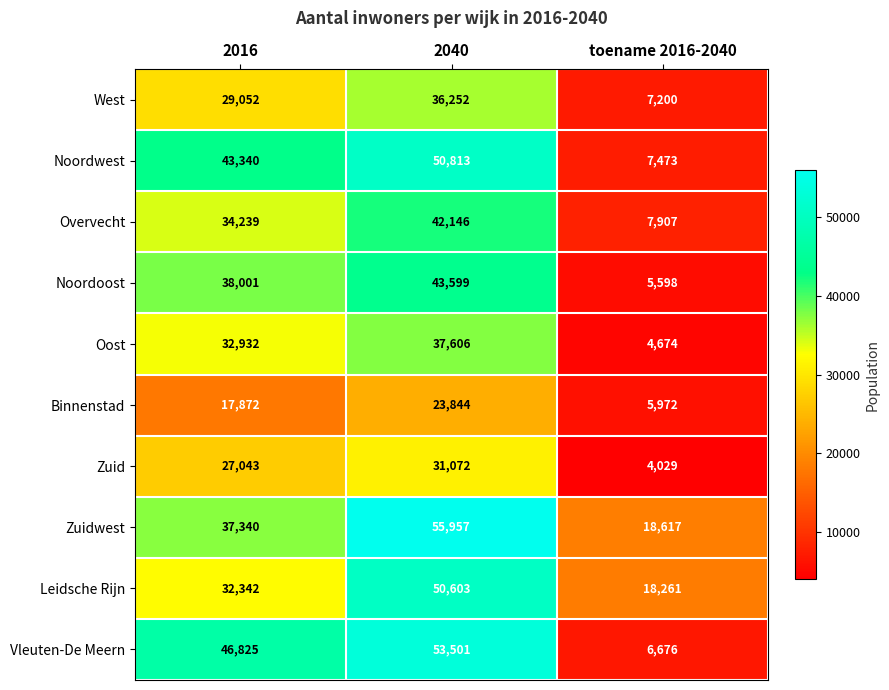

At which label is Zuidwest closest to 37287?

2016